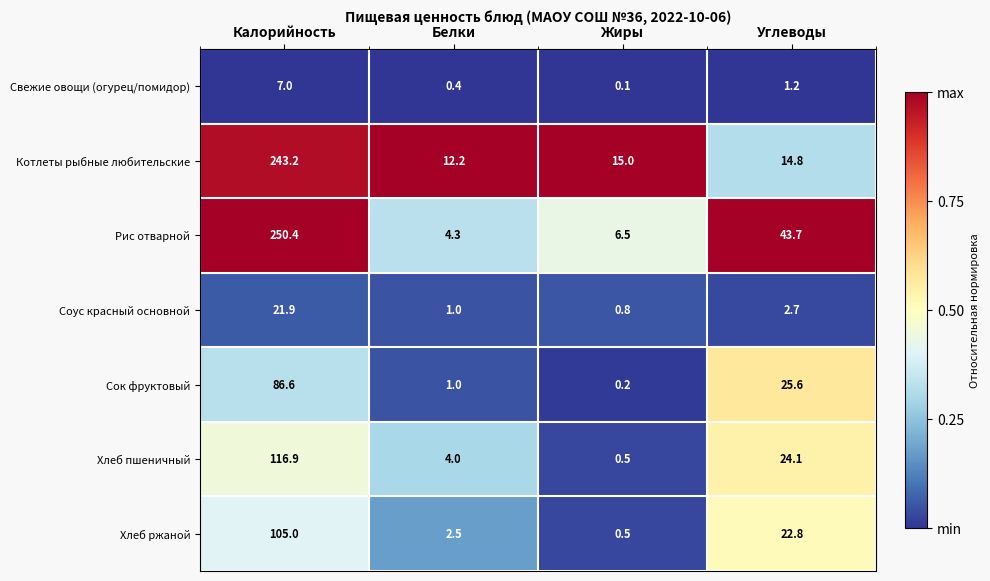

Reading right to left, extract all data points from this chart.

Свежие овощи (огурец/помидор): Углеводы=1.2	Жиры=0.1	Белки=0.4	Калорийность=7.0
Котлеты рыбные любительские: Углеводы=14.8	Жиры=15.0	Белки=12.2	Калорийность=243.2
Рис отварной: Углеводы=43.7	Жиры=6.5	Белки=4.3	Калорийность=250.4
Соус красный основной: Углеводы=2.7	Жиры=0.8	Белки=1.0	Калорийность=21.9
Сок фруктовый: Углеводы=25.6	Жиры=0.2	Белки=1.0	Калорийность=86.6
Хлеб пшеничный: Углеводы=24.1	Жиры=0.5	Белки=4.0	Калорийность=116.9
Хлеб ржаной: Углеводы=22.8	Жиры=0.5	Белки=2.5	Калорийность=105.0